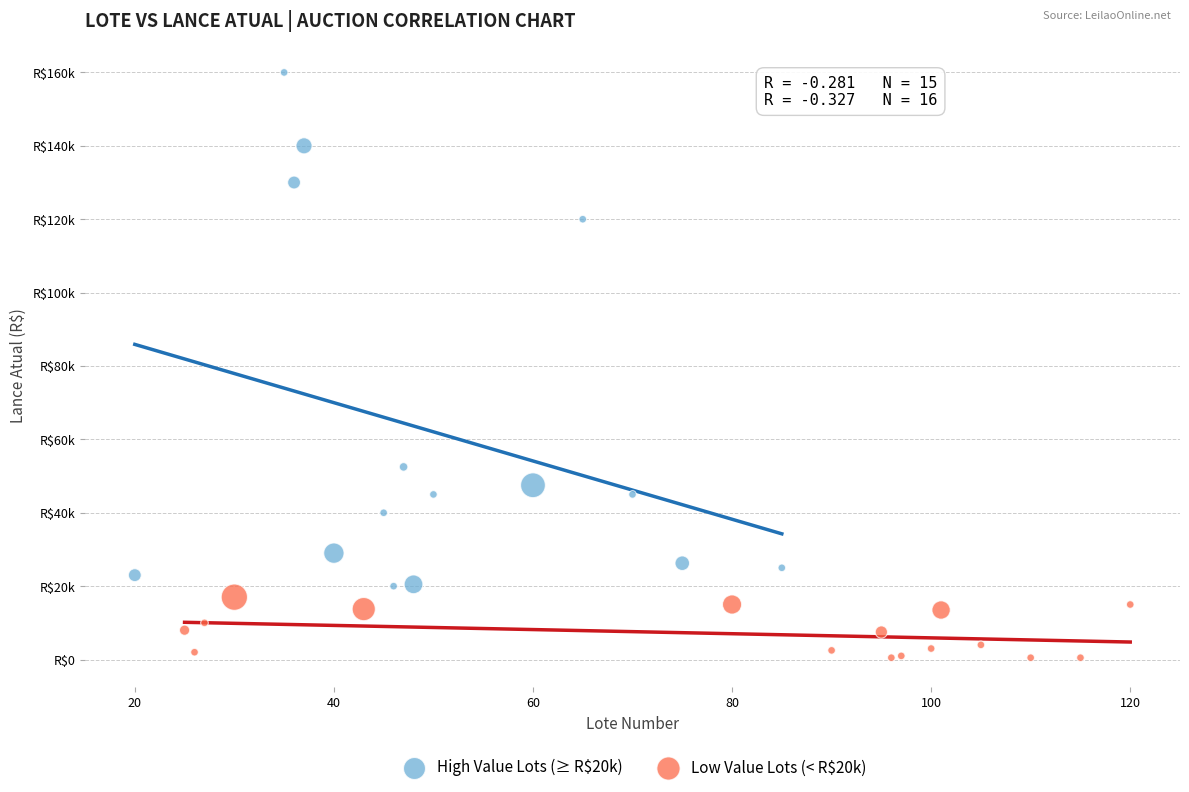

What are all the series names shown in the legend?

High Value Lots (≥ R$20k), Low Value Lots (< R$20k)